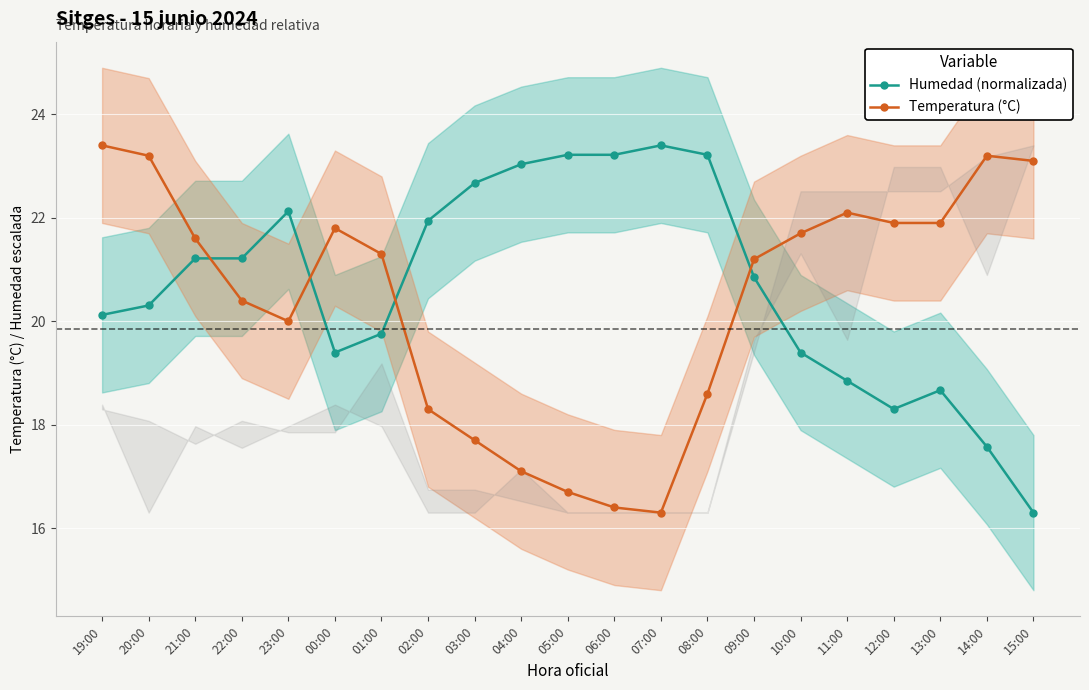

At which label does Humedad (normalizada) first exceed 20?

19:00